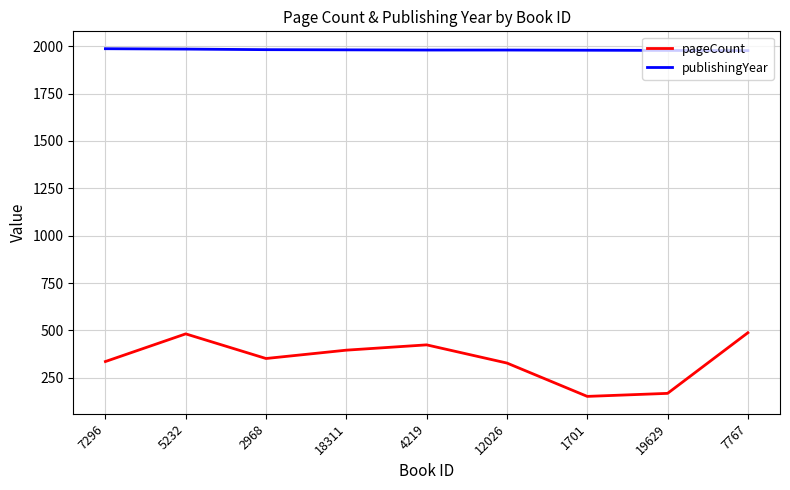

What are all the series names shown in the legend?

pageCount, publishingYear